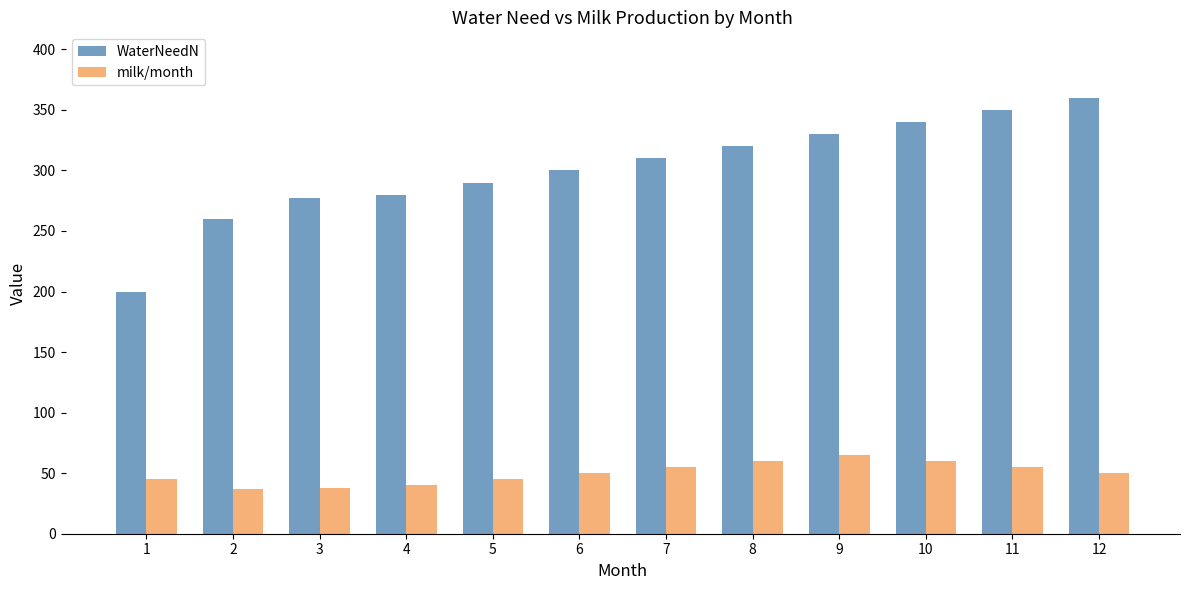

Rank the series by their maximum value, from lowest to highest.

milk/month, WaterNeedN